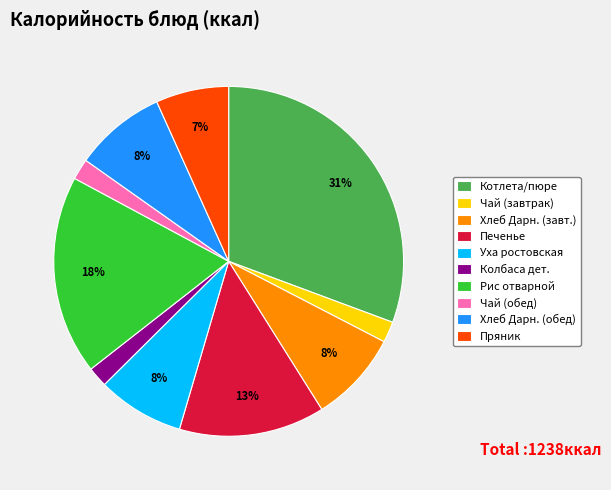

Which slice is the largest?

Котлета/пюре